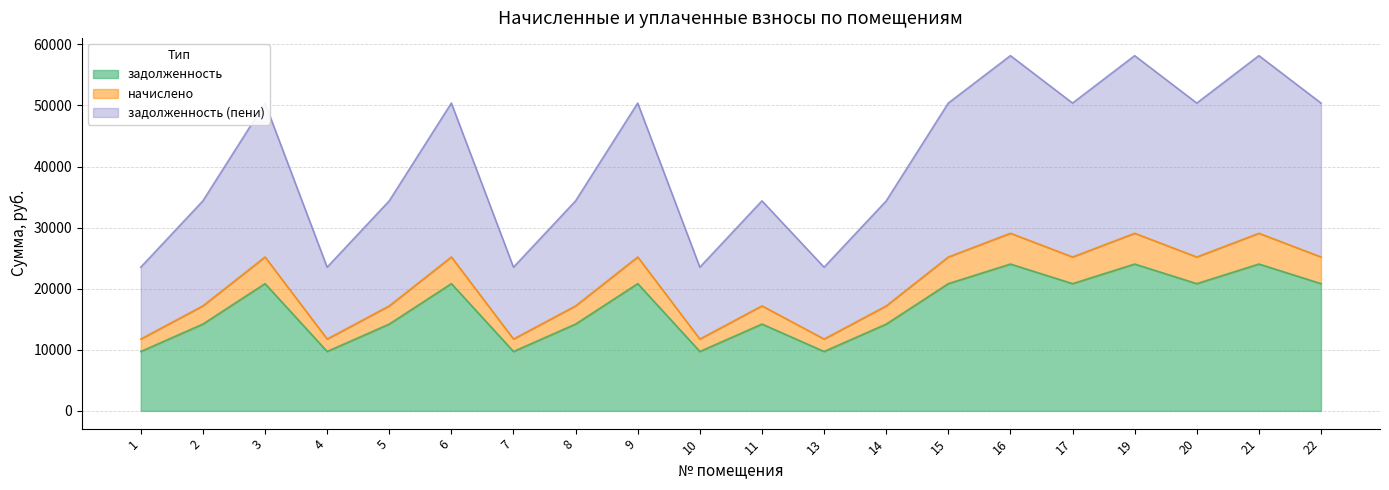

The начислено series shows 25191.5 at 20. True or false?

True